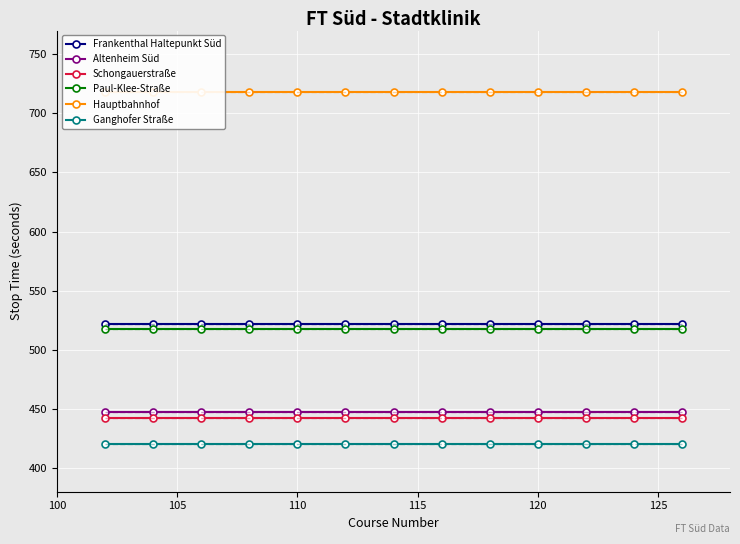

What value does the Schongauerstraße series have at 118?

442